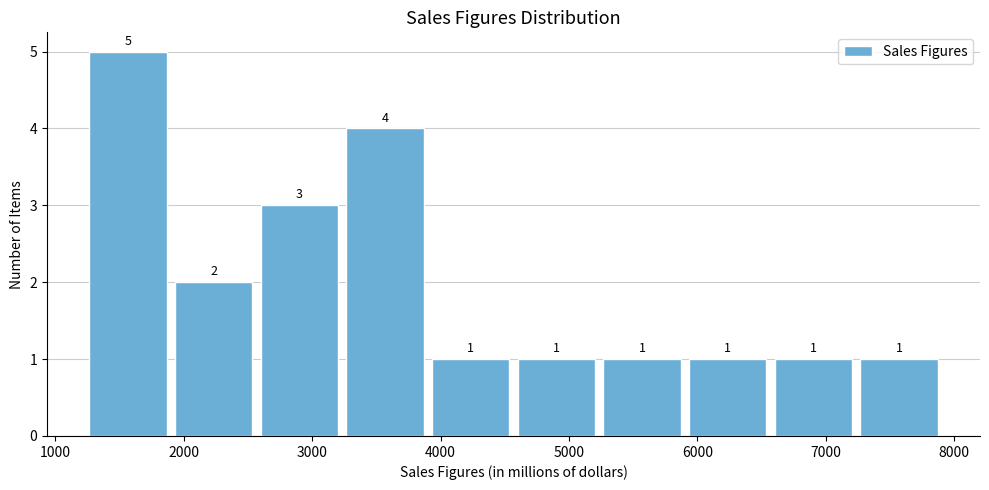

Reading left to right, list every bar in this chart as the range it spans on the x-axis followed by its height. The bar edges are not printed on the chart, so give them approximately, as read against the axis.

1200 to 1900: 5
1900 to 2600: 2
2600 to 3200: 3
3200 to 3900: 4
3900 to 4600: 1
4600 to 5200: 1
5200 to 5900: 1
5900 to 6600: 1
6600 to 7200: 1
7200 to 7900: 1